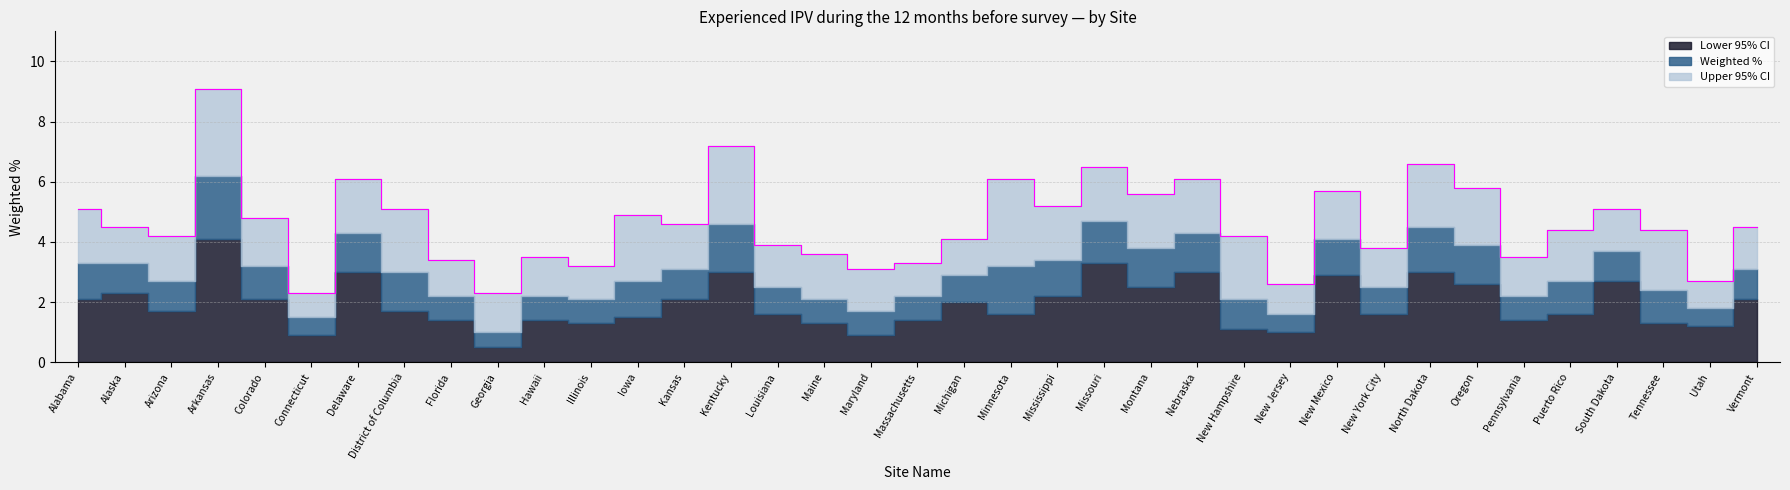

Where is the first local maximum for Weighted %?

Arkansas